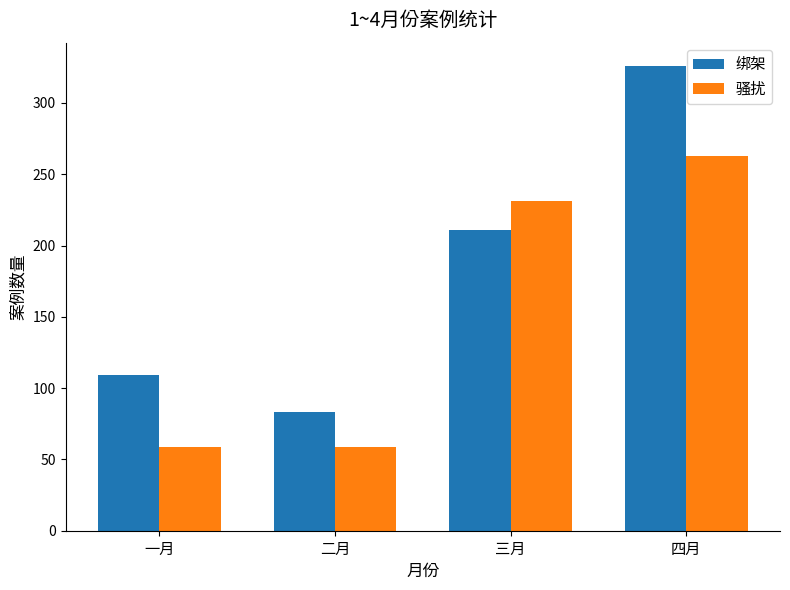

At which category does the chart reach its peak across all series?

四月